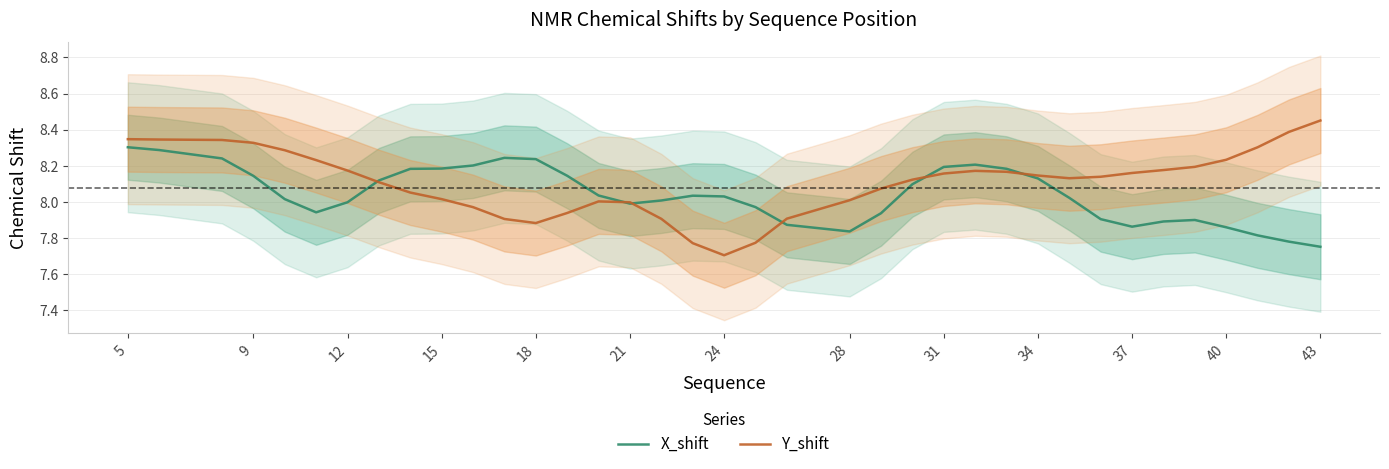

The X_shift series shows 4.9 at 18. True or false?

False